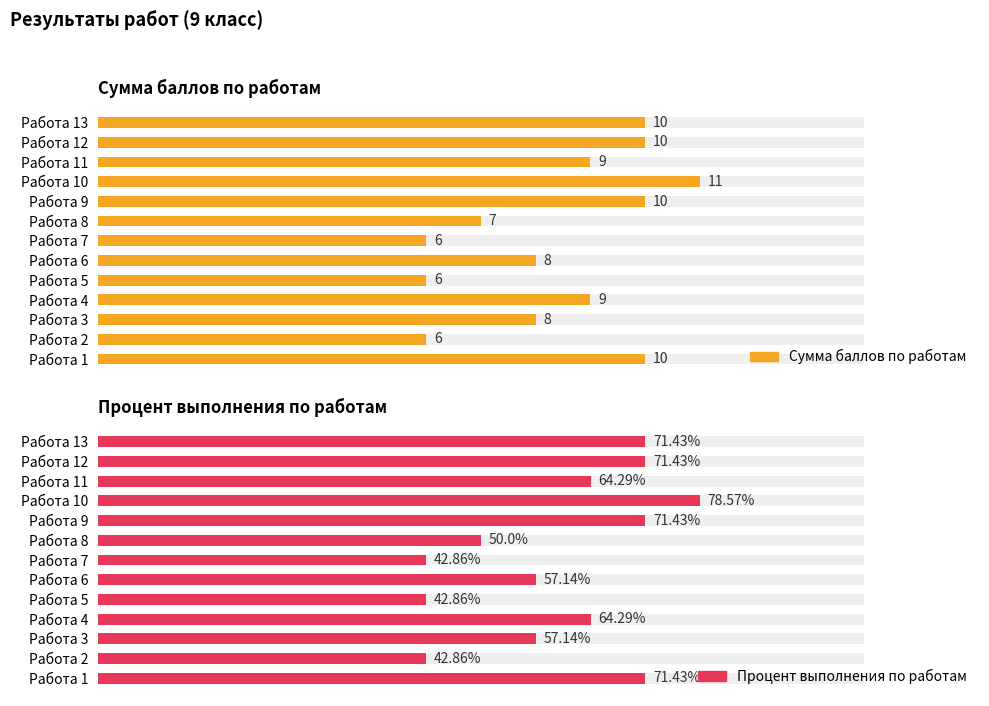

How many bars are there in total?

26